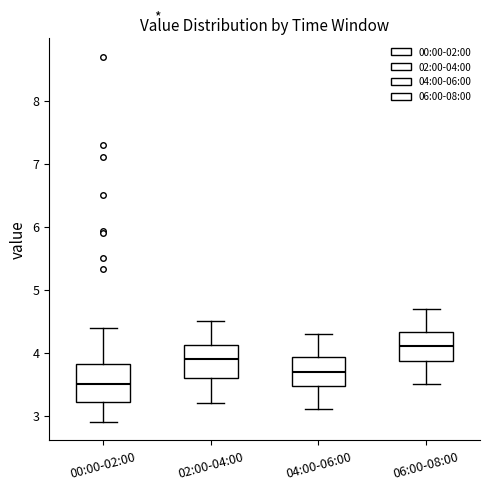

Which box has the lowest median line?

00:00-02:00